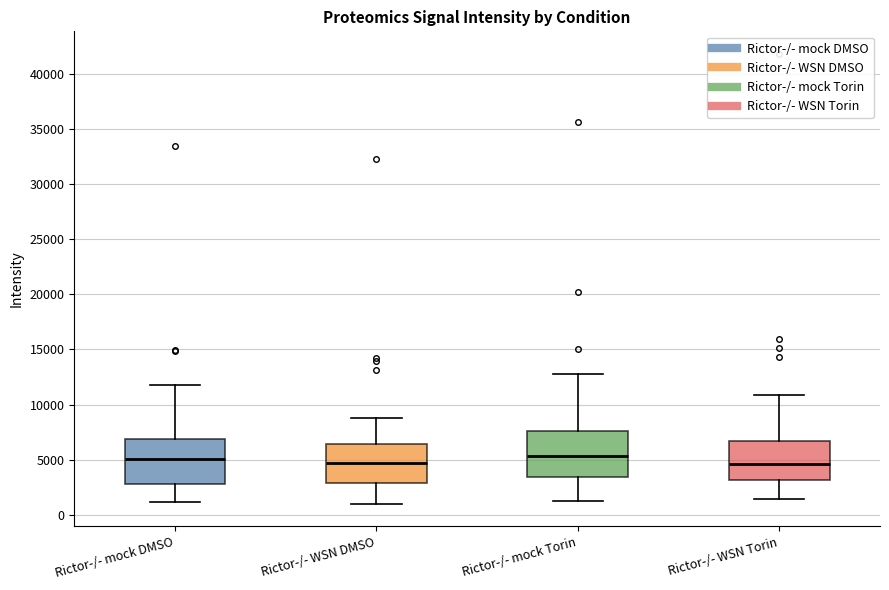

Where is the lower edge of the box for Rictor-/- mock DMSO on the y-axis? The values are not printed on the chart, so give them approximately, as read against the axis.

3000